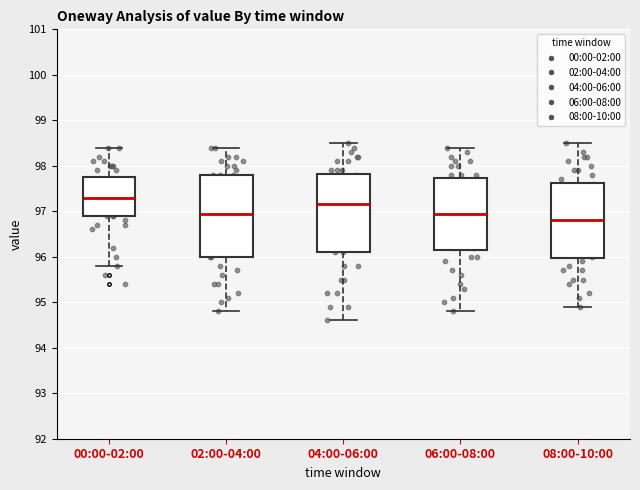

Which box has the lowest median line?

08:00-10:00